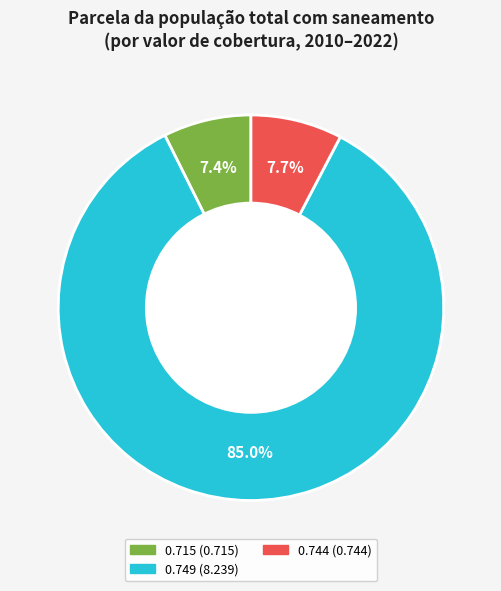

Is there any slice that represents more than half of the pie?

Yes